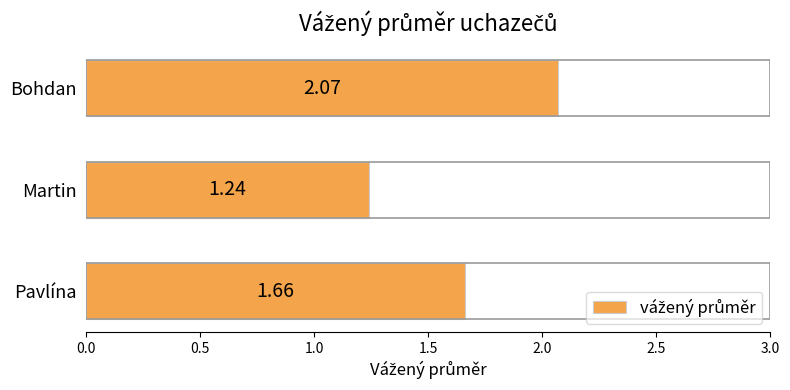

What is the difference between the maximum and minimum values?

0.8